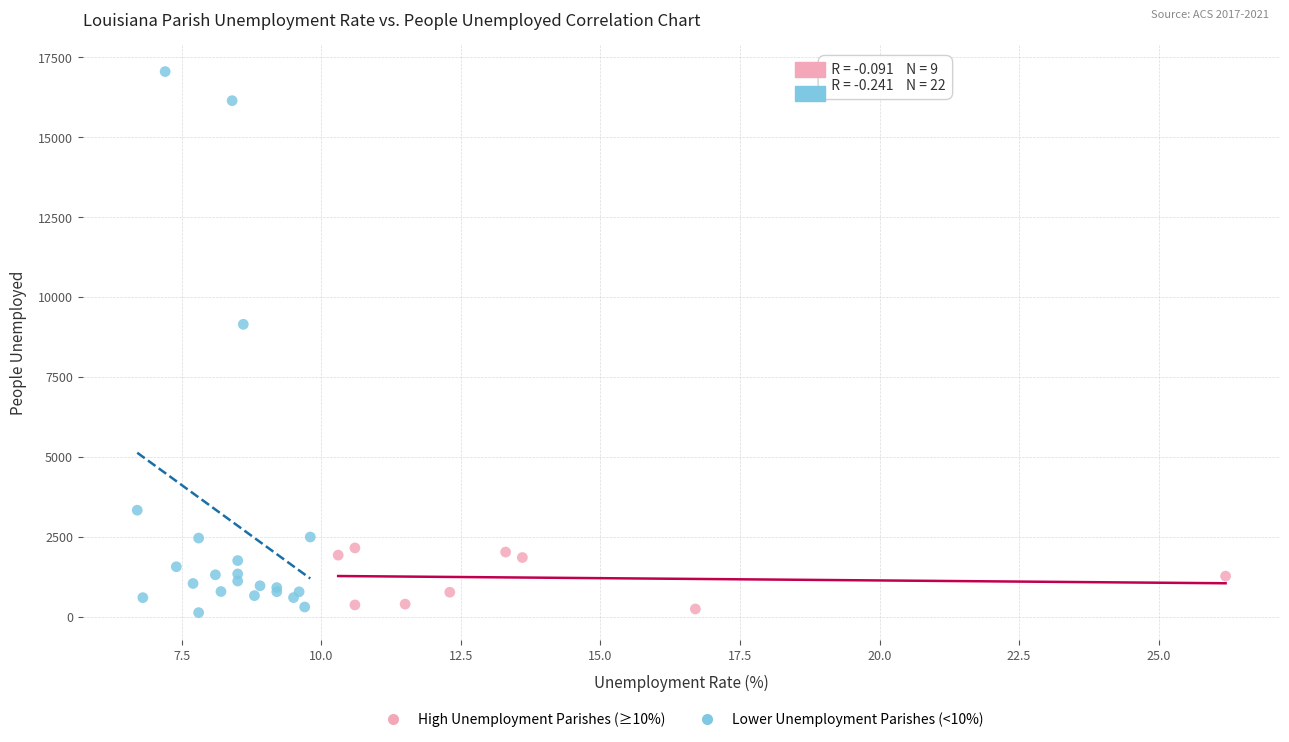

Which series has the widest spread of Y values?

Lower Unemployment Parishes (<10%)